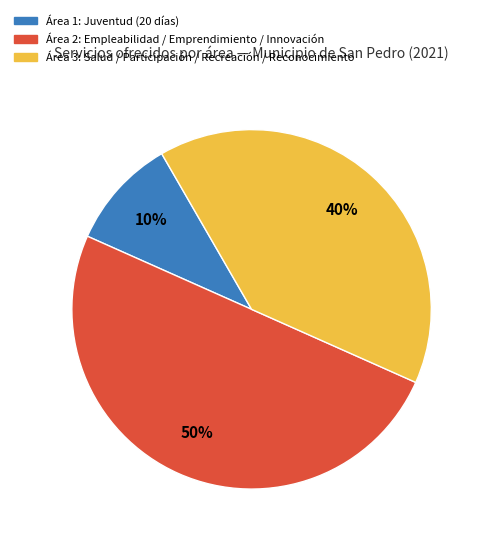

To the nearest percent, what is the difference between the largest and smallest slice percentages?

40%